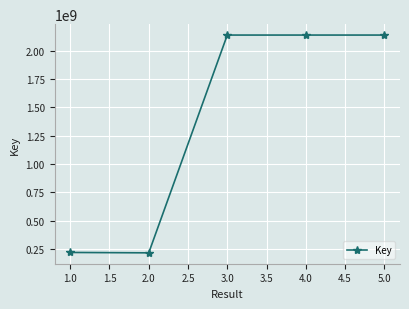

What is the difference between the maximum and minimum values?

1921154697